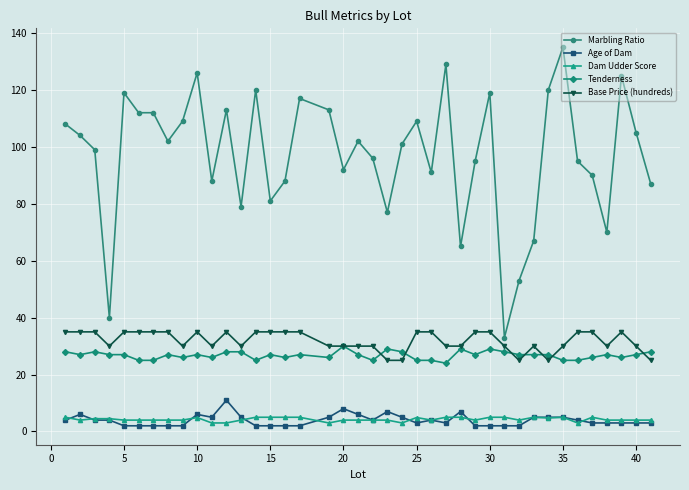

Which series has the largest range (max minus min)?

Marbling Ratio